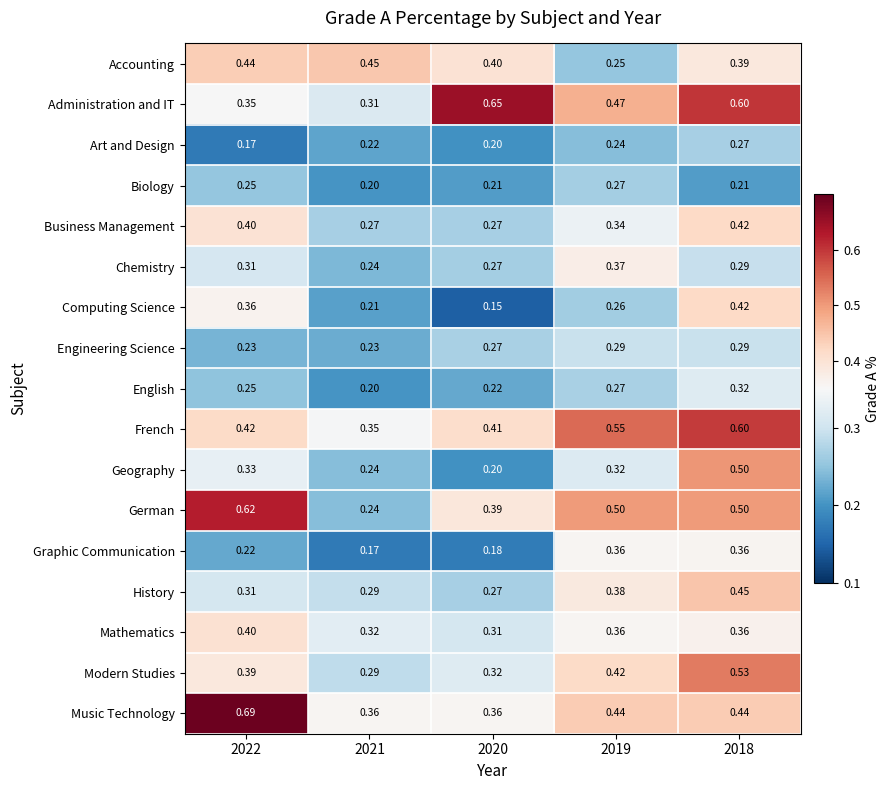

Which series has the widest spread of values?

German